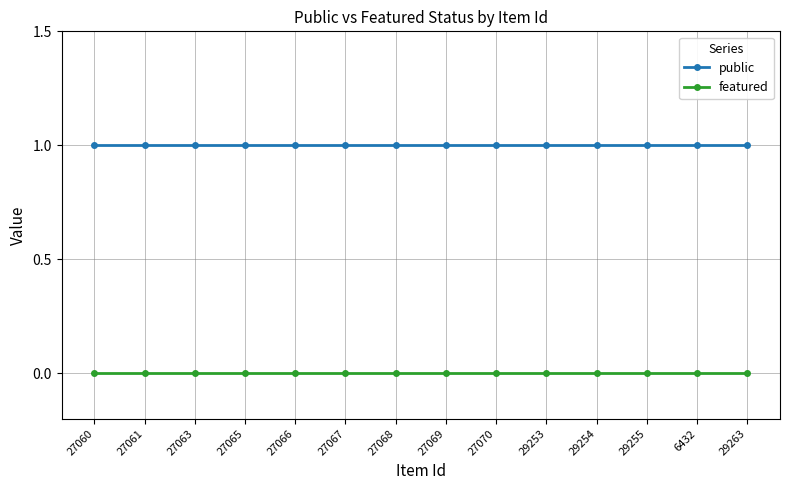

What is the maximum value shown in the chart?

1